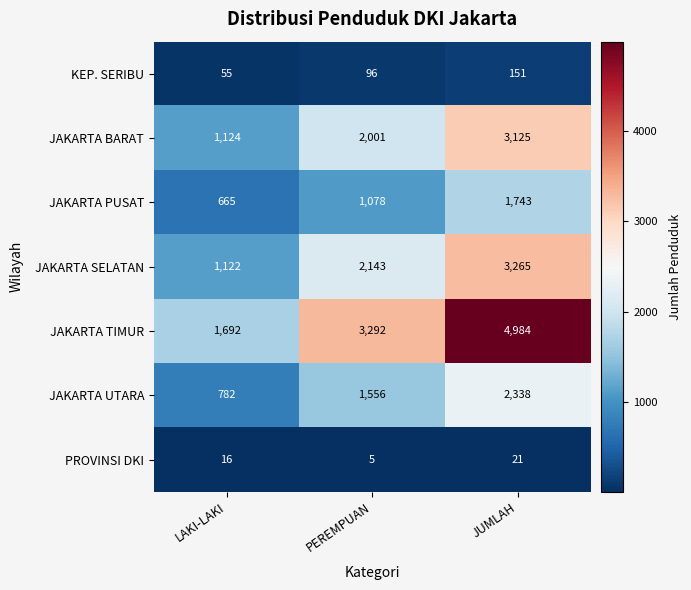

Count the number of categories in the chart.

3